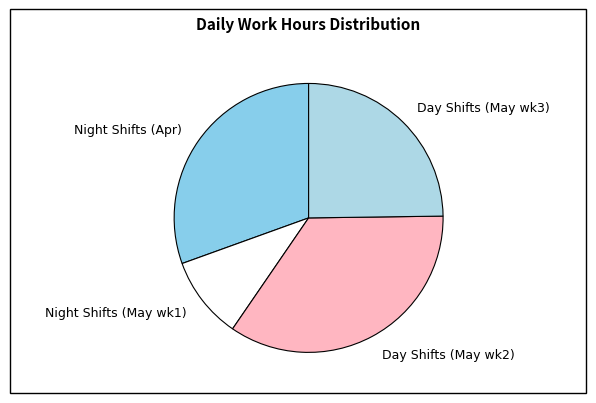

The Night Shifts (Apr) slice represents 31% of the pie. True or false?

True